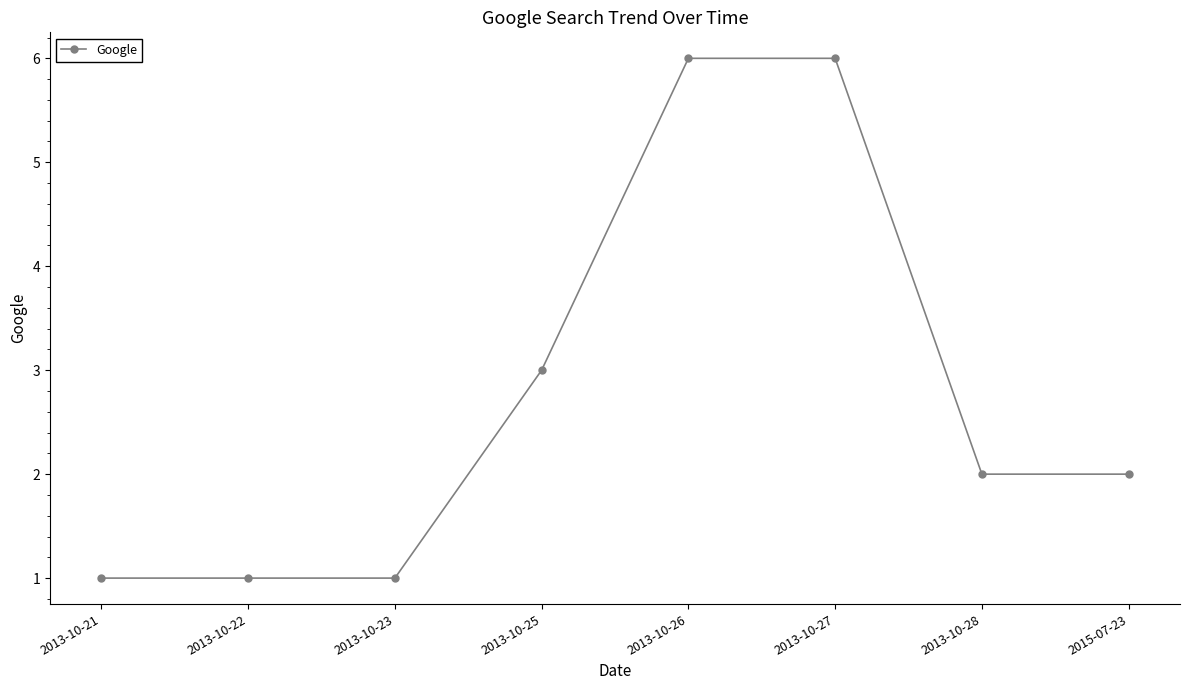

What is the approximate value at 2013-10-23?

1